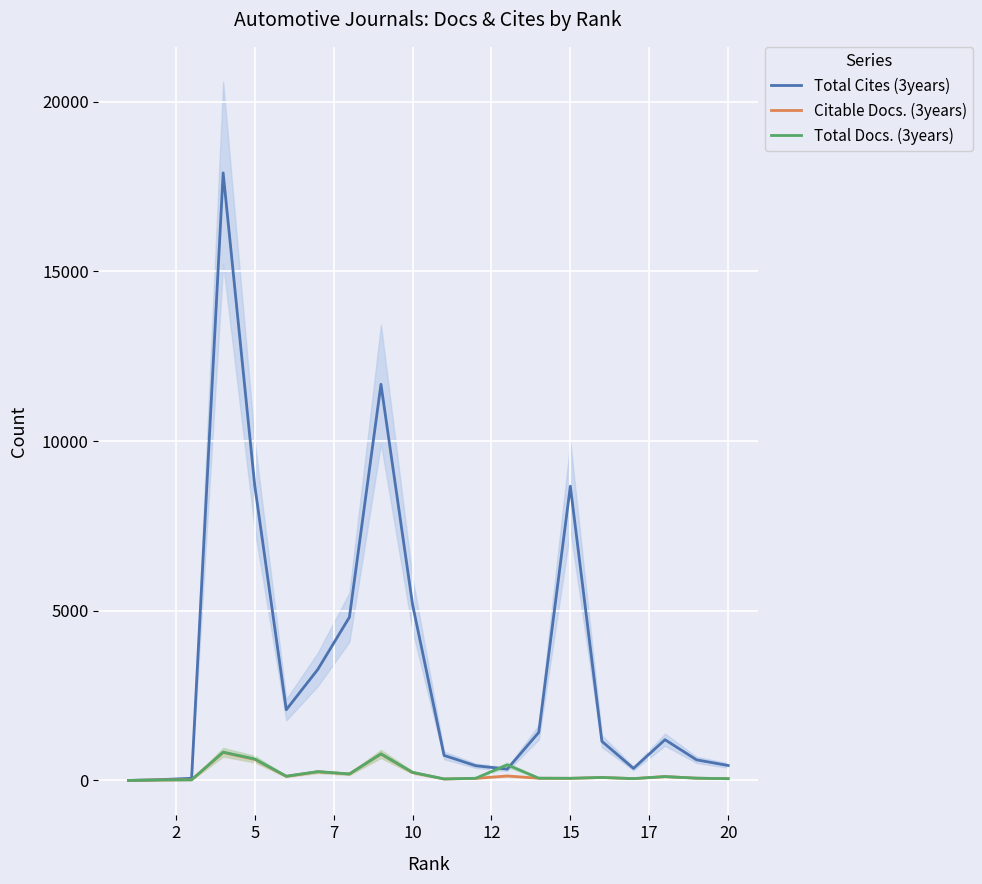

Reading right to left, what are all the values shown in this chart?

Total Cites (3years): 441	607	1201	355	1153	8671	1416	334	434	738	5189	11675	4810	3274	2084	8698	17904	64	23	0
Citable Docs. (3years): 52	67	114	54	88	62	65	132	61	44	234	778	190	255	121	620	824	19	14	0
Total Docs. (3years): 53	67	115	54	88	64	67	461	64	44	239	784	191	261	125	634	835	19	14	0